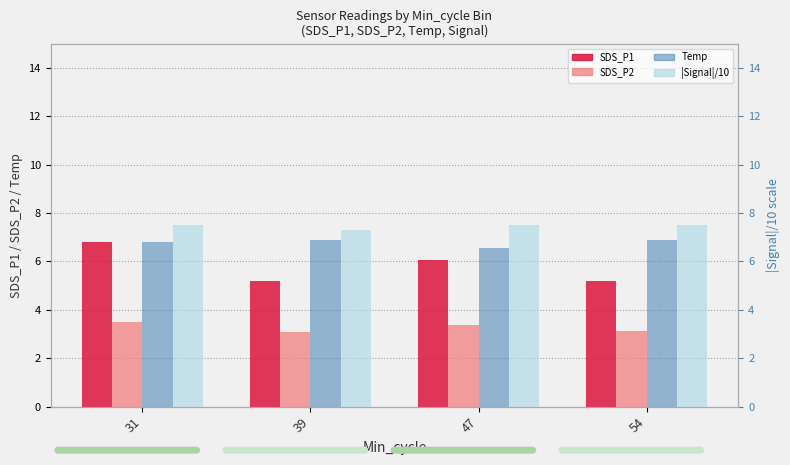

The value of SDS_P1 at 31 is 6.8. True or false?

True